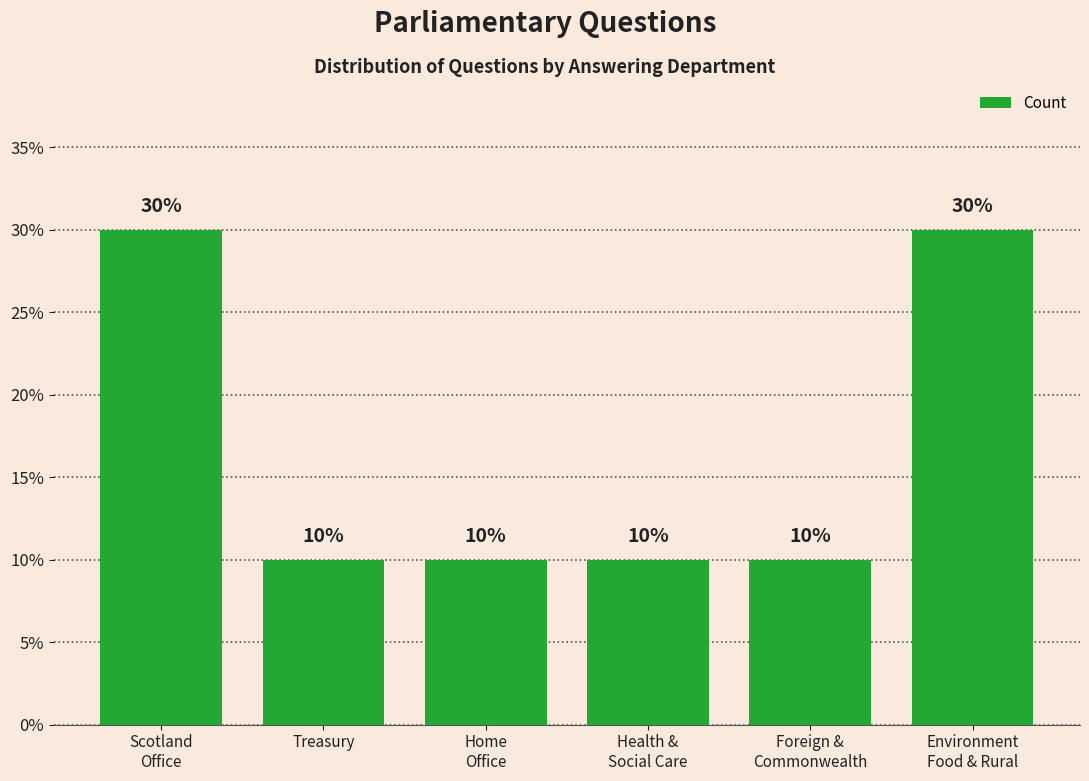

What is the difference between the maximum and minimum values?

20